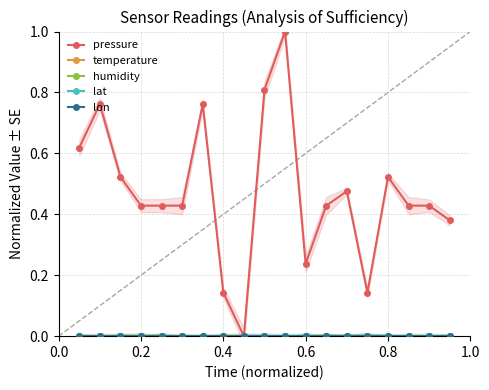

What are all the series names shown in the legend?

pressure, temperature, humidity, lat, lon